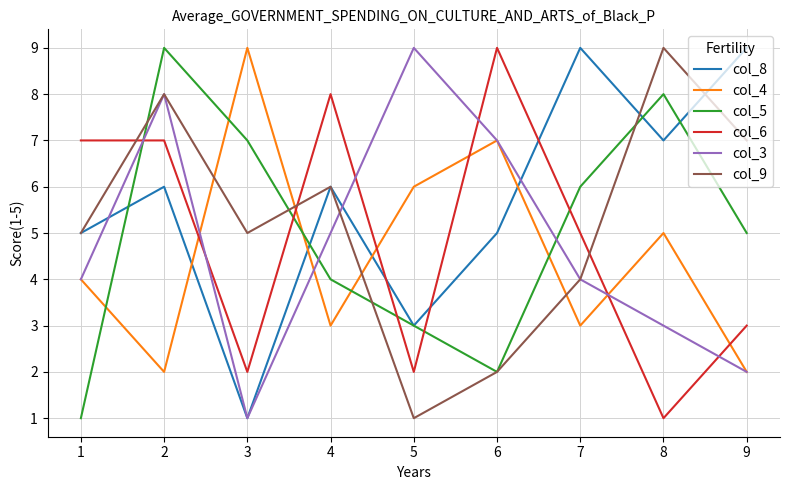

Is it true that col_5 equals 13 at 1?

False